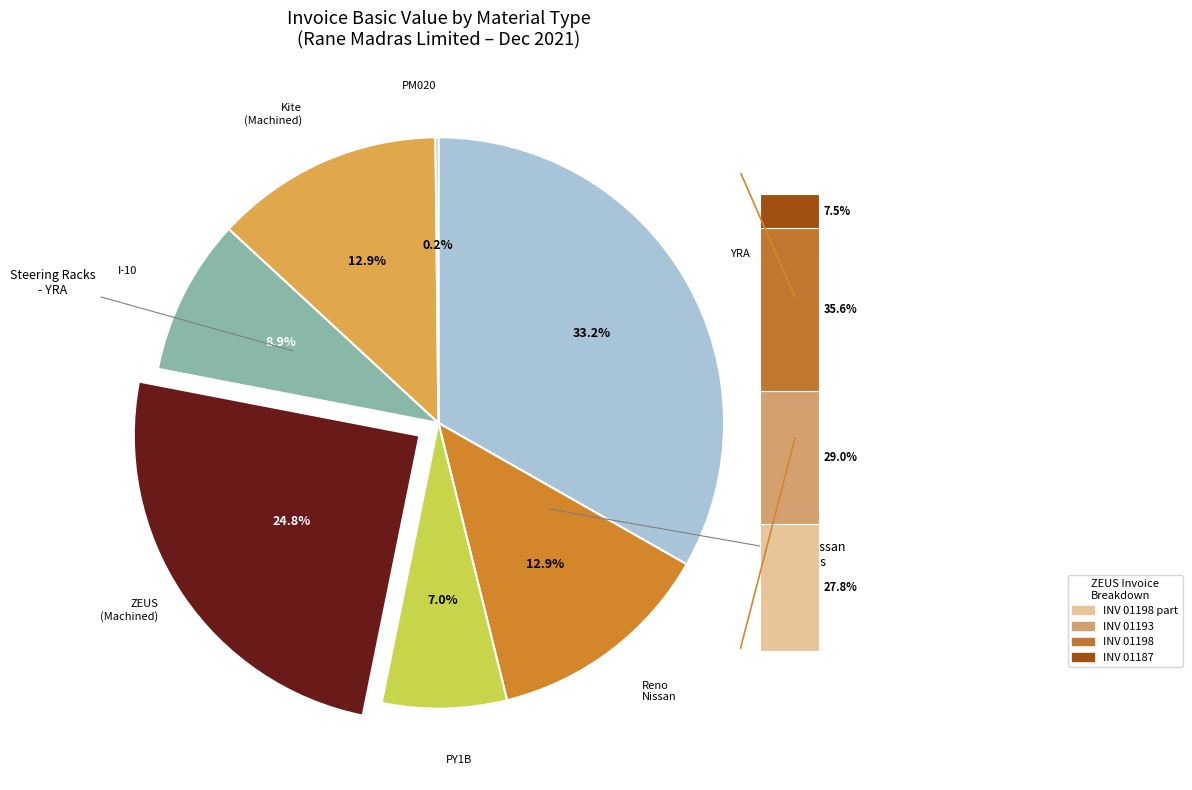

Does any single category account for the majority?

No